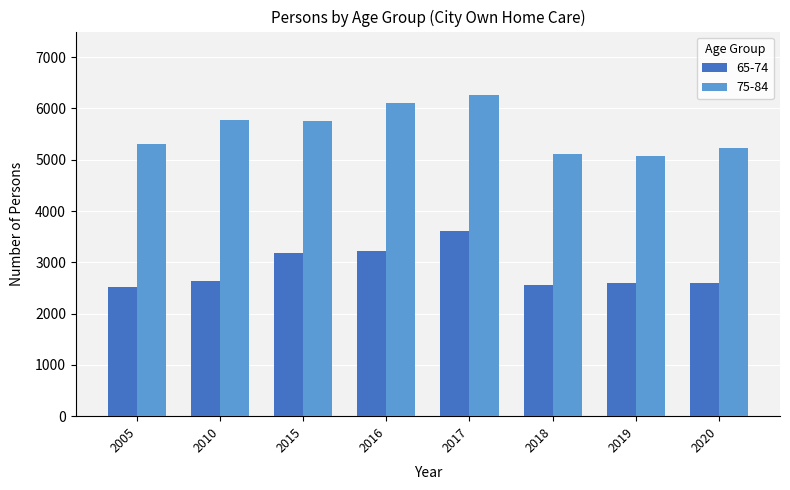

Rank the series at 2017 from lowest to highest value.

65-74, 75-84